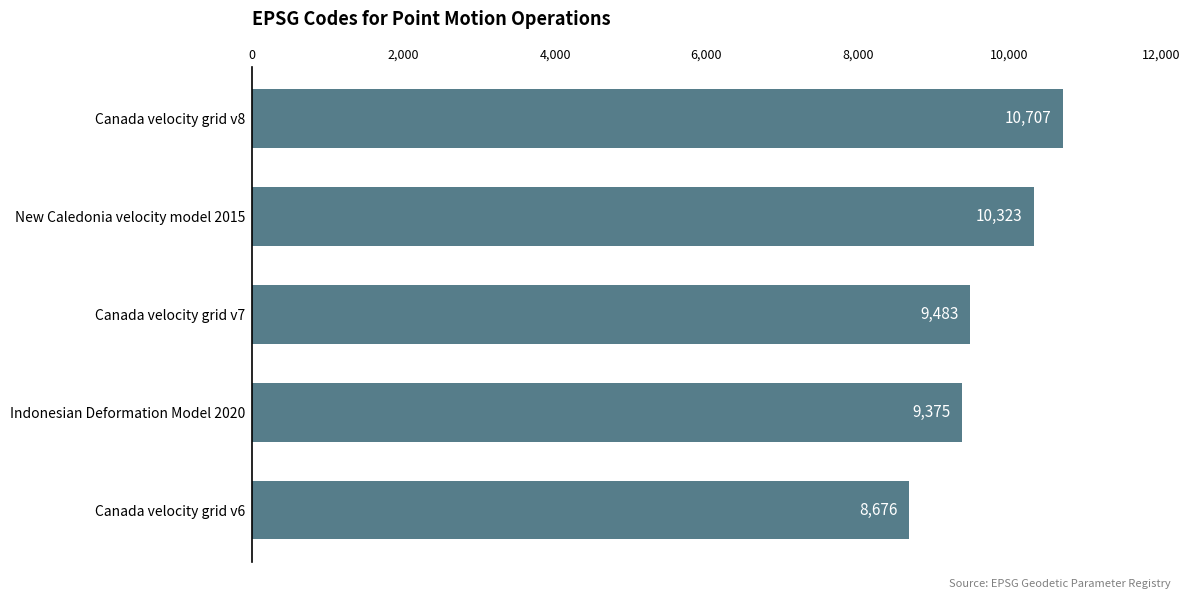

Which label corresponds to the smallest value in the chart?

Canada velocity grid v6